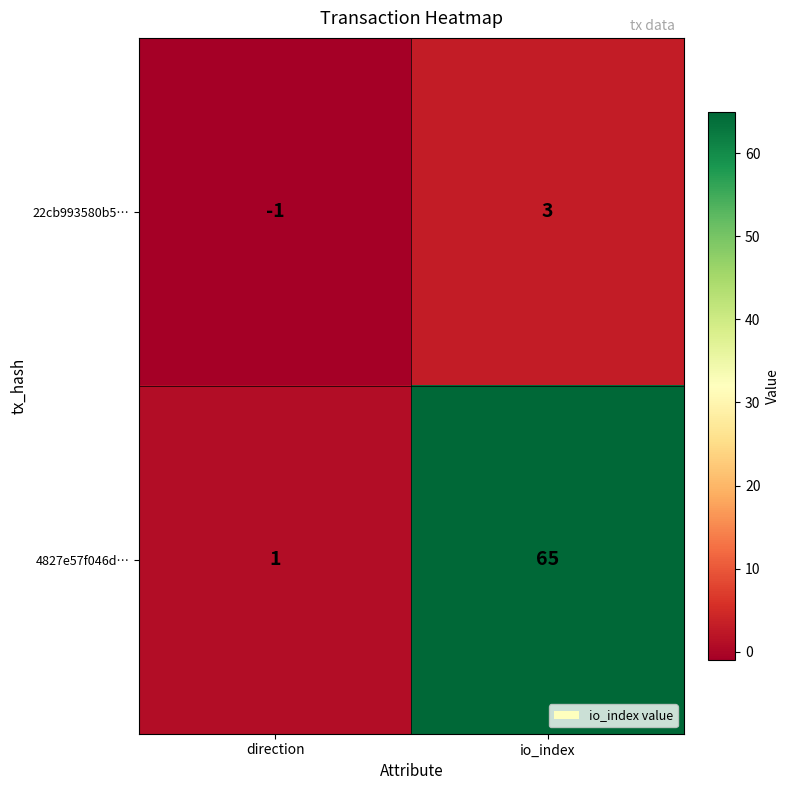

Which series has the widest spread of values?

4827e57f046d…